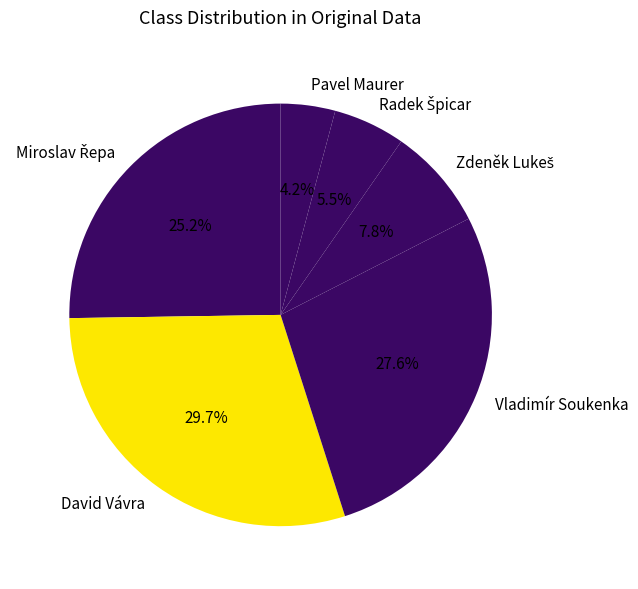

Count the number of slices in the pie.

6